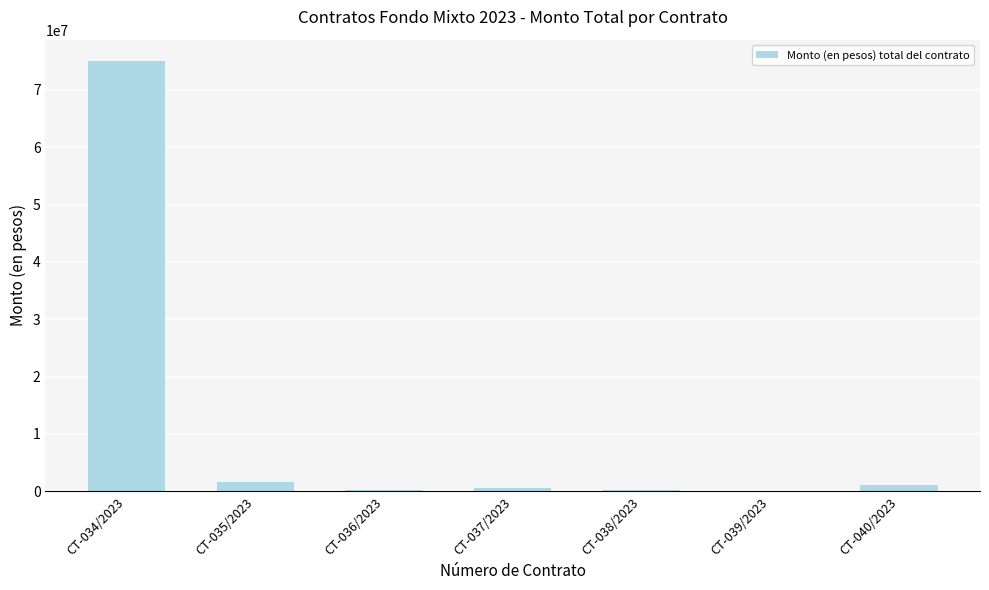

At which category does the chart reach its peak across all series?

CT-034/2023